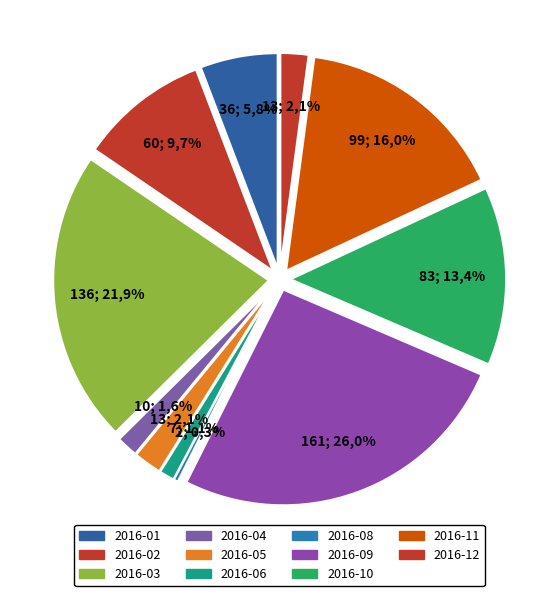

Is the sum of 2016-04 and 2016-01 greater than half?

No